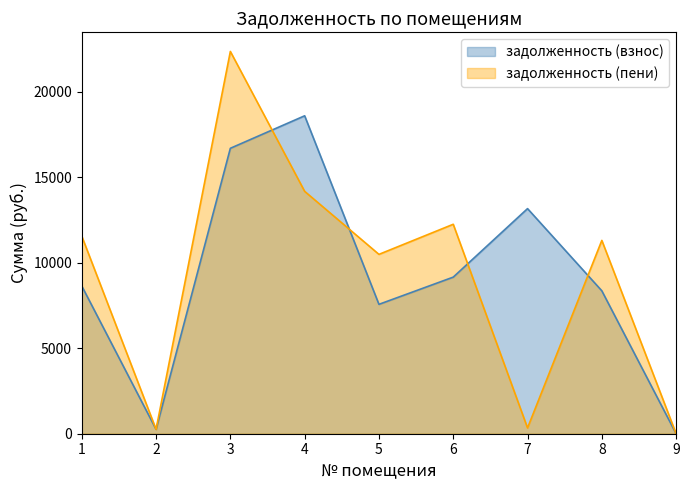

Reading left to right, extract all data points from this chart.

задолженность (взнос): 8640.0	256.9	16693.4	18593.9	7567.4	9158.4	13164.8	8357.4	0.0
задолженность (пени): 11556.0	257.2	22357.0	14175.4	10489.8	12249.4	337.8	11305.8	0.0